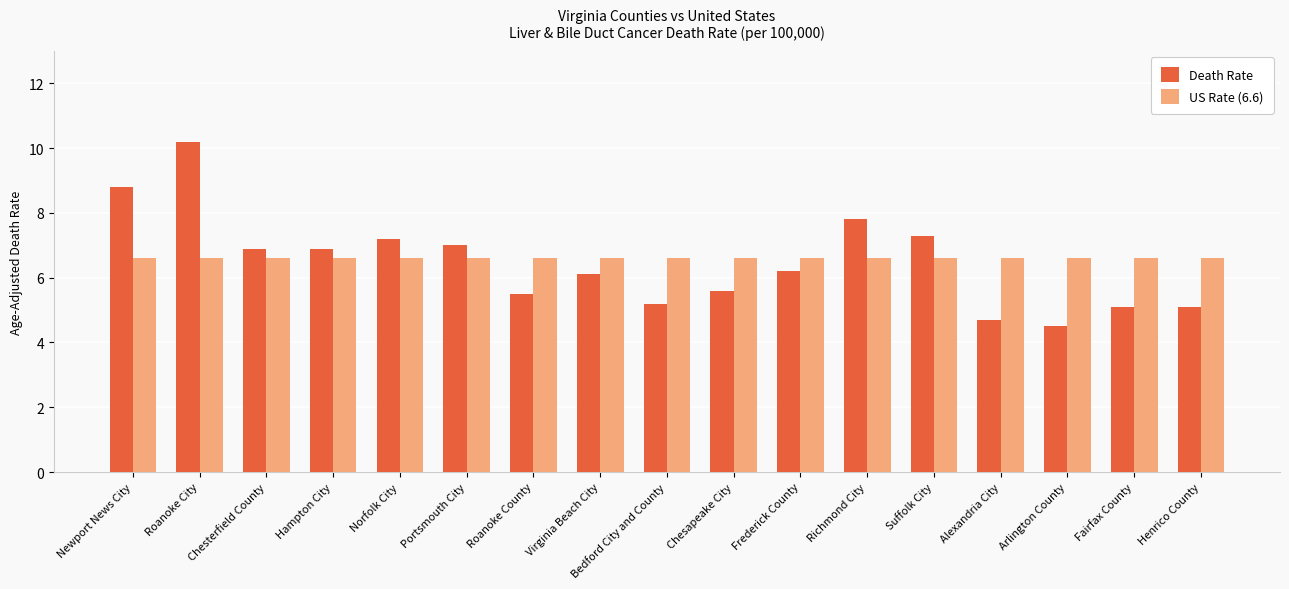

What is the difference between the Death Rate values at Roanoke City and Portsmouth City?

3.2